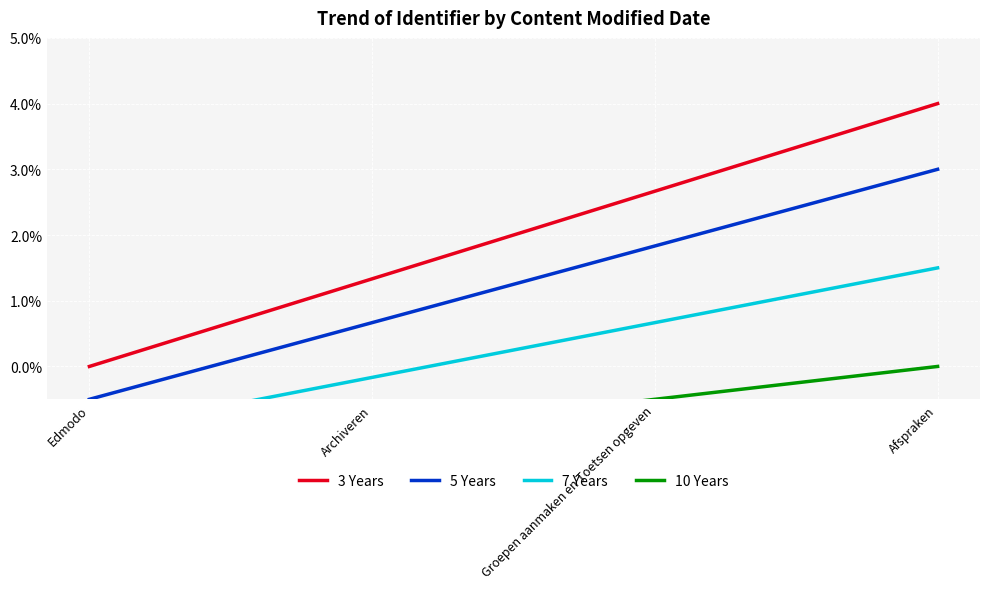

The value of 3 Years at Archiveren is 0.0. True or false?

False